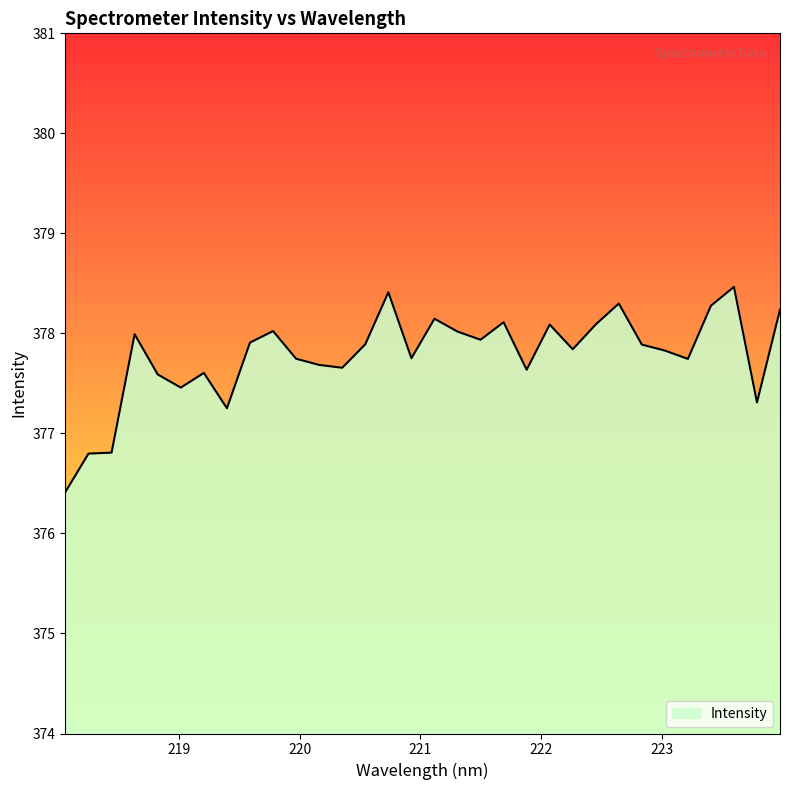

What is the maximum value shown in the chart?

378.5